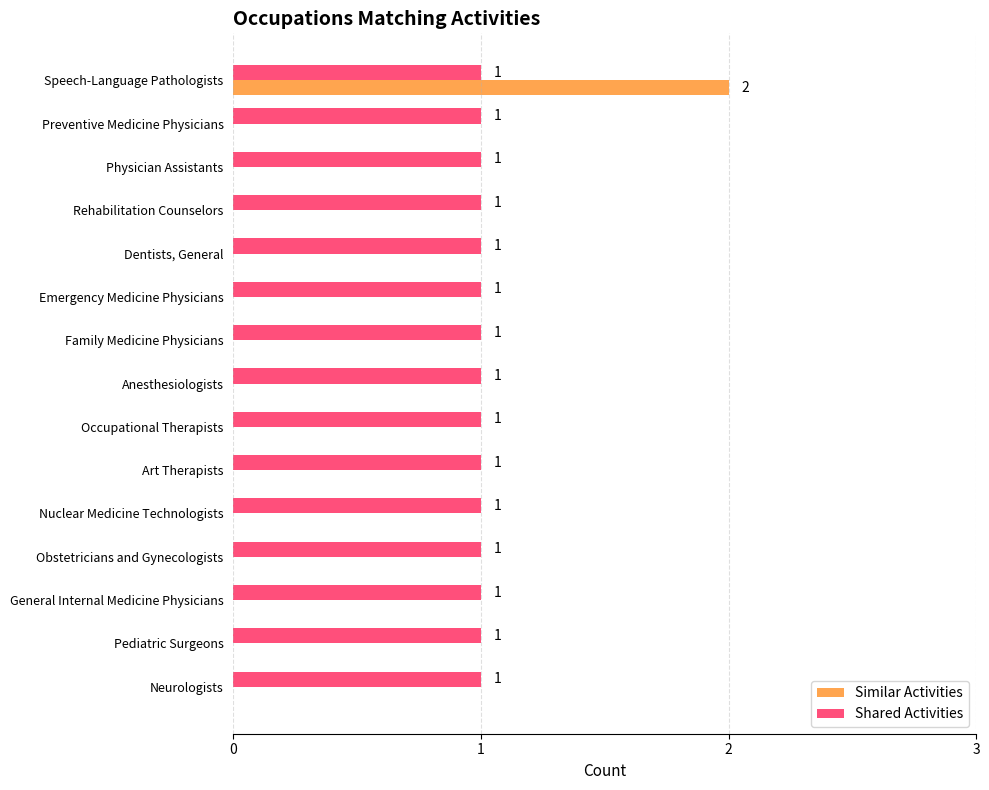

Which category has the highest value across all series?

Speech-Language Pathologists